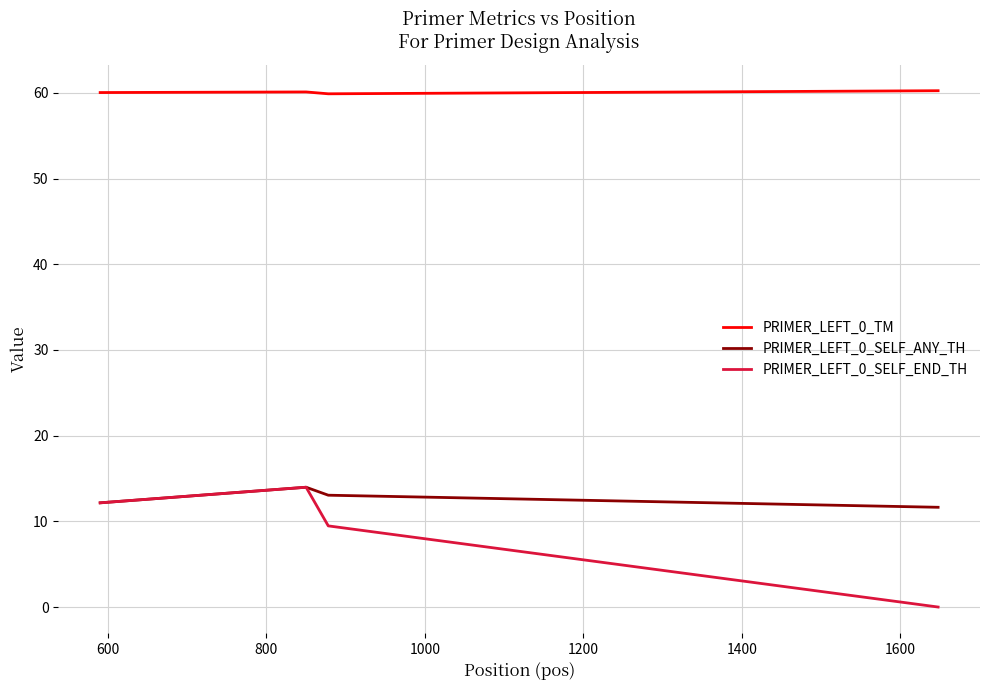

True or false: PRIMER_LEFT_0_TM and PRIMER_LEFT_0_SELF_END_TH intersect in this chart.

False